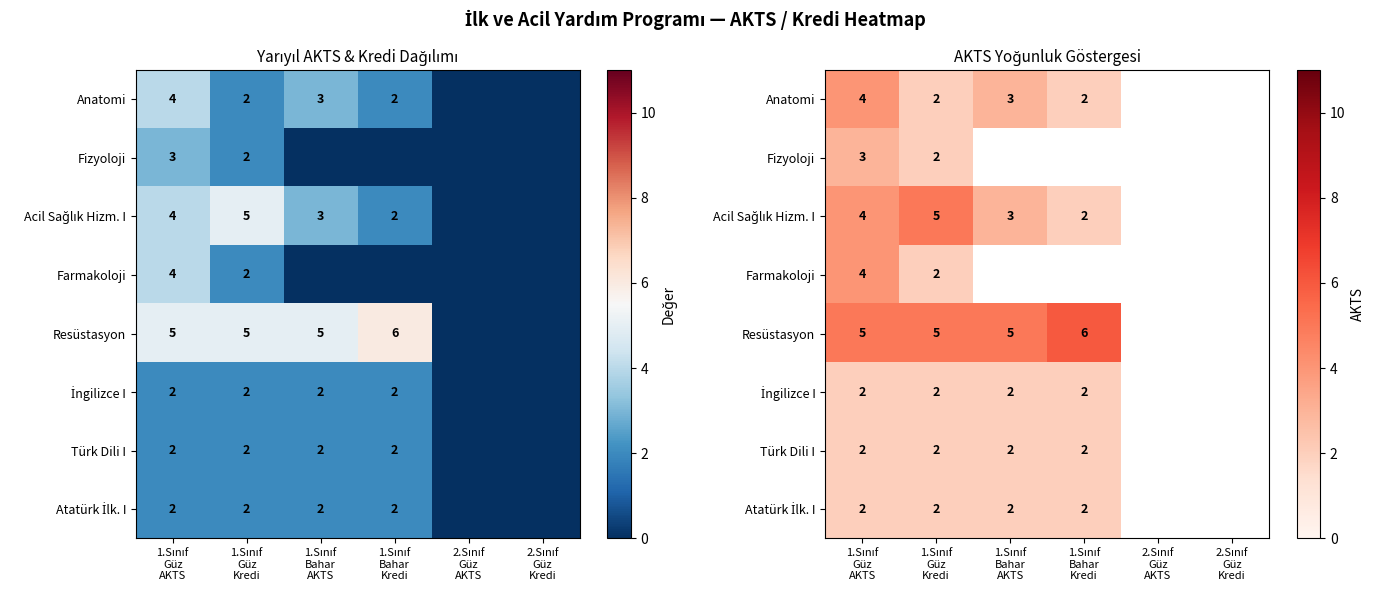

Is it true that Atatürk İlk. I equals 0 at 2.Sınıf Güz Kredi?

True